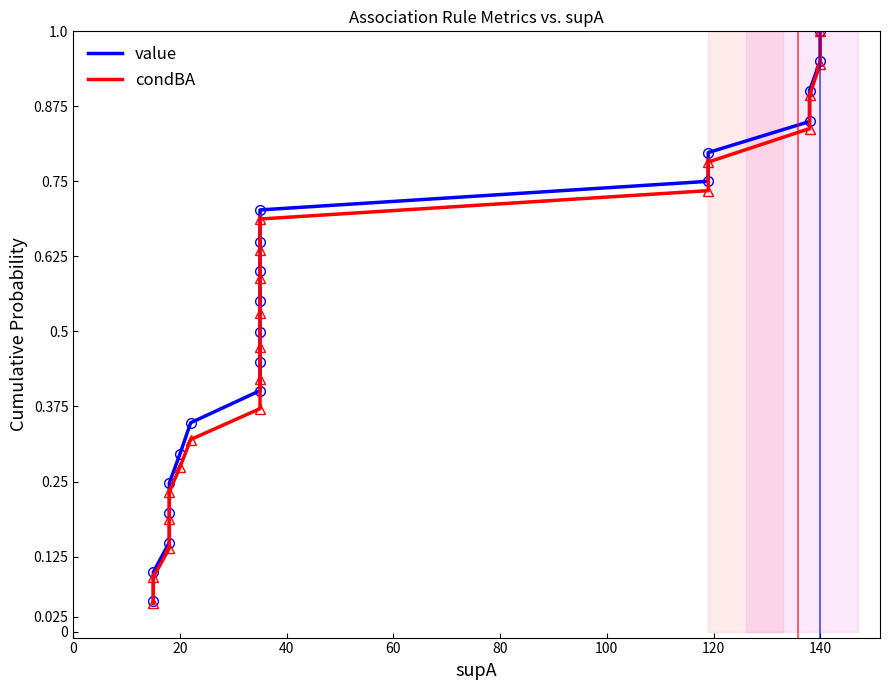

Which series has the largest range (max minus min)?

condBA